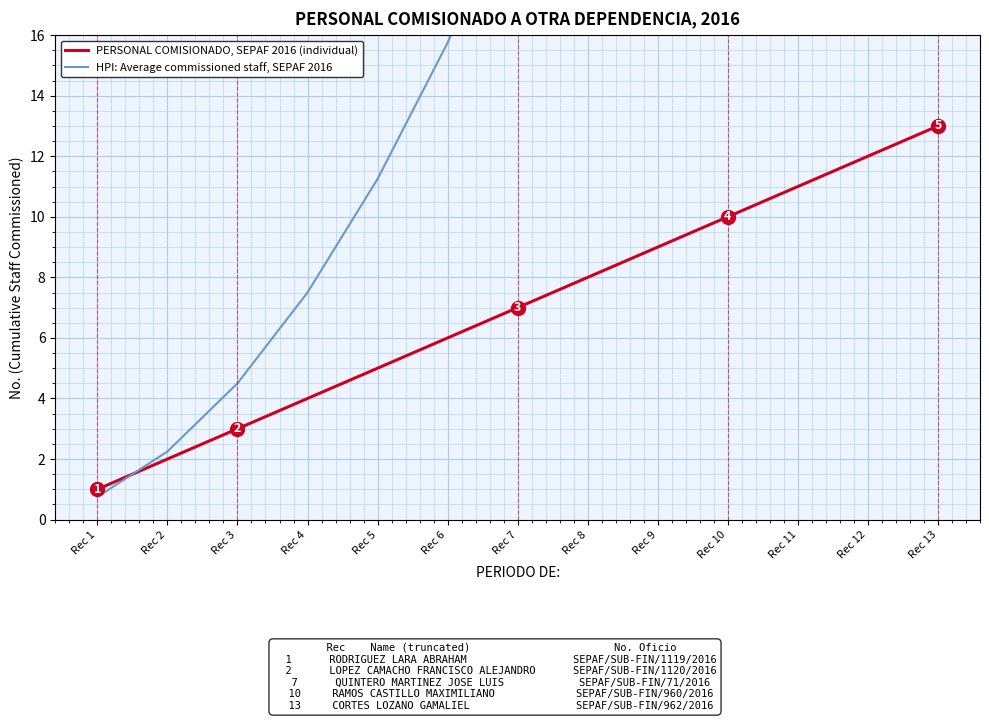

Which series has the widest spread of values?

HPI: Average commissioned staff, SEPAF 2016